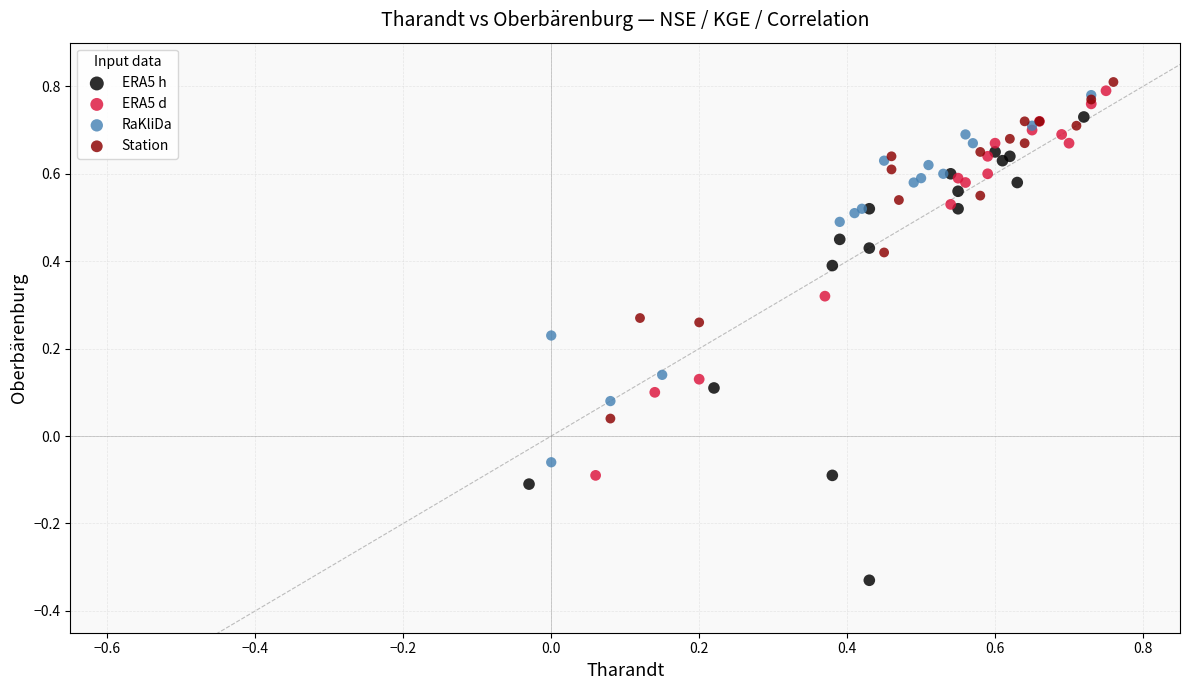

Which series has the widest spread of Y values?

ERA5 h